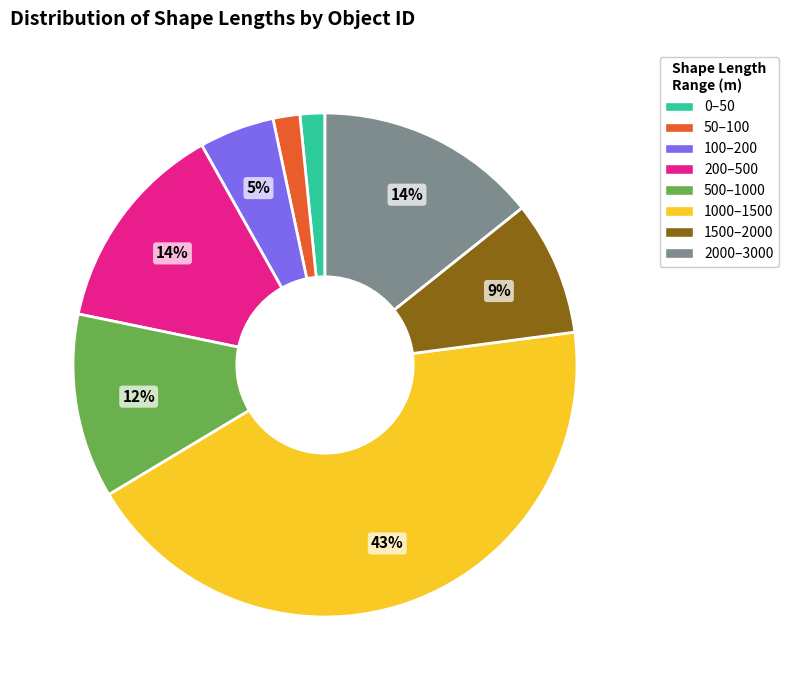

Which has a higher value, 50–100 or 2000–3000?

2000–3000